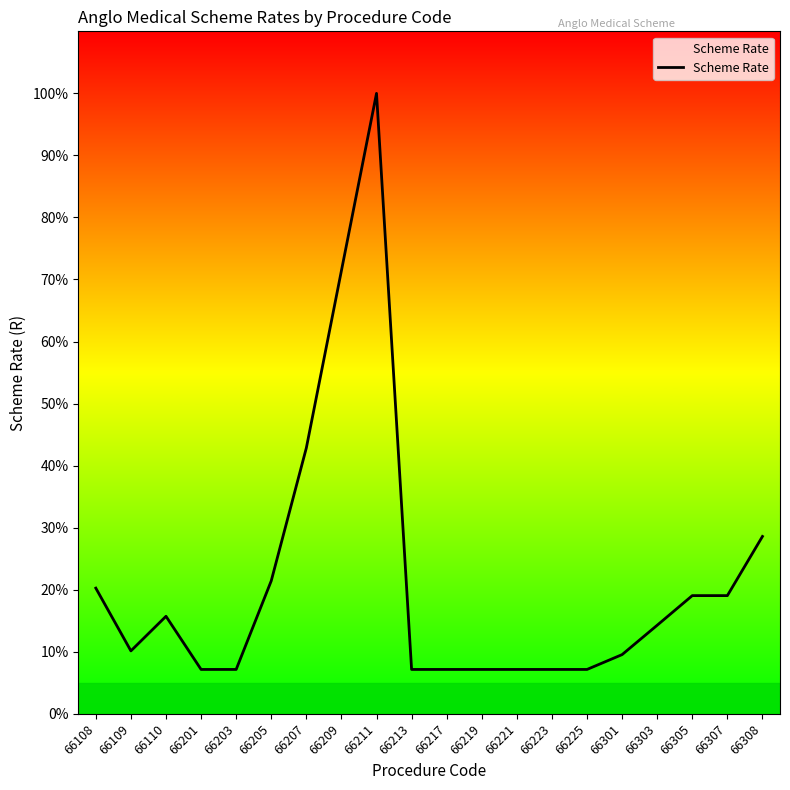

Is this an area chart (filled region under the line)?

Yes